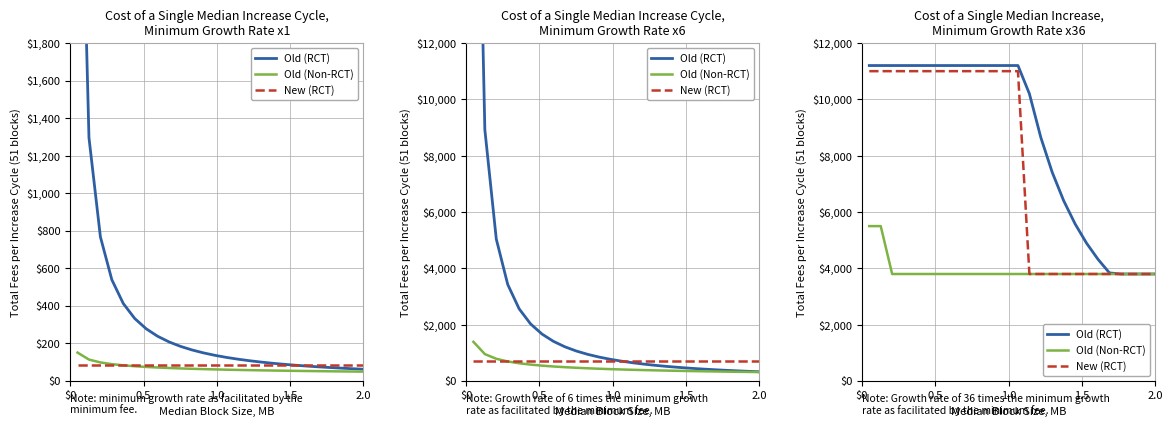

True or false: New (RCT) has more than 0 points higher than both neighbors.

False